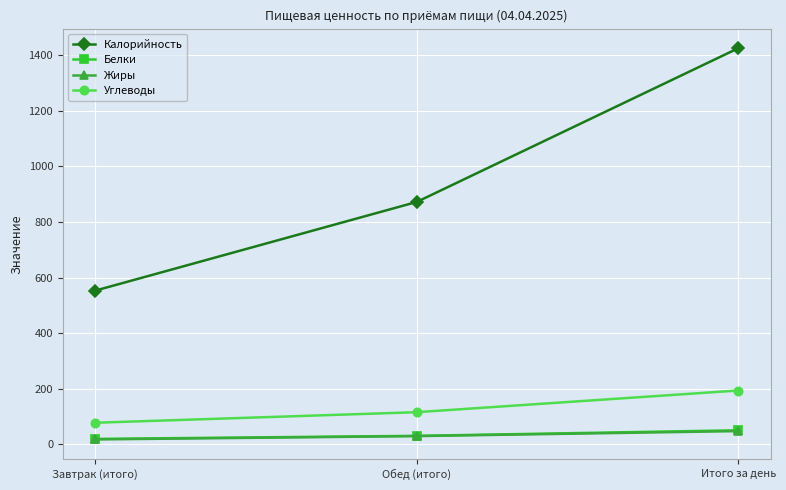

At which label does Калорийность reach its peak?

Итого за день